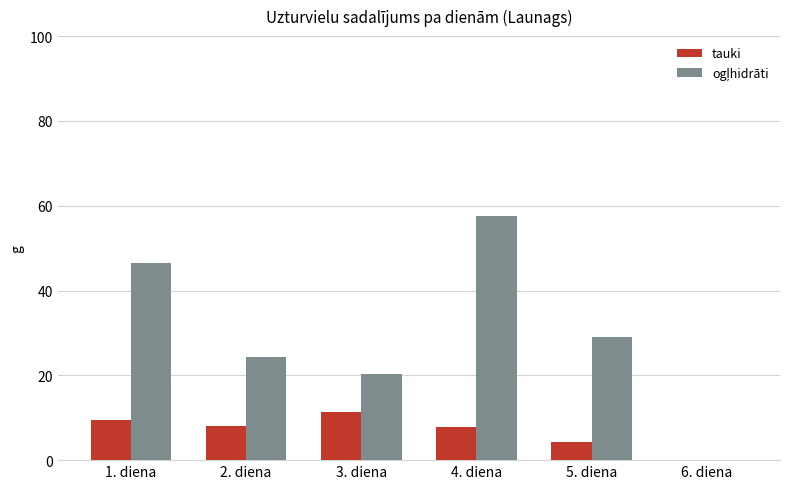

The tauki series shows 4.4 at 5. diena. True or false?

True